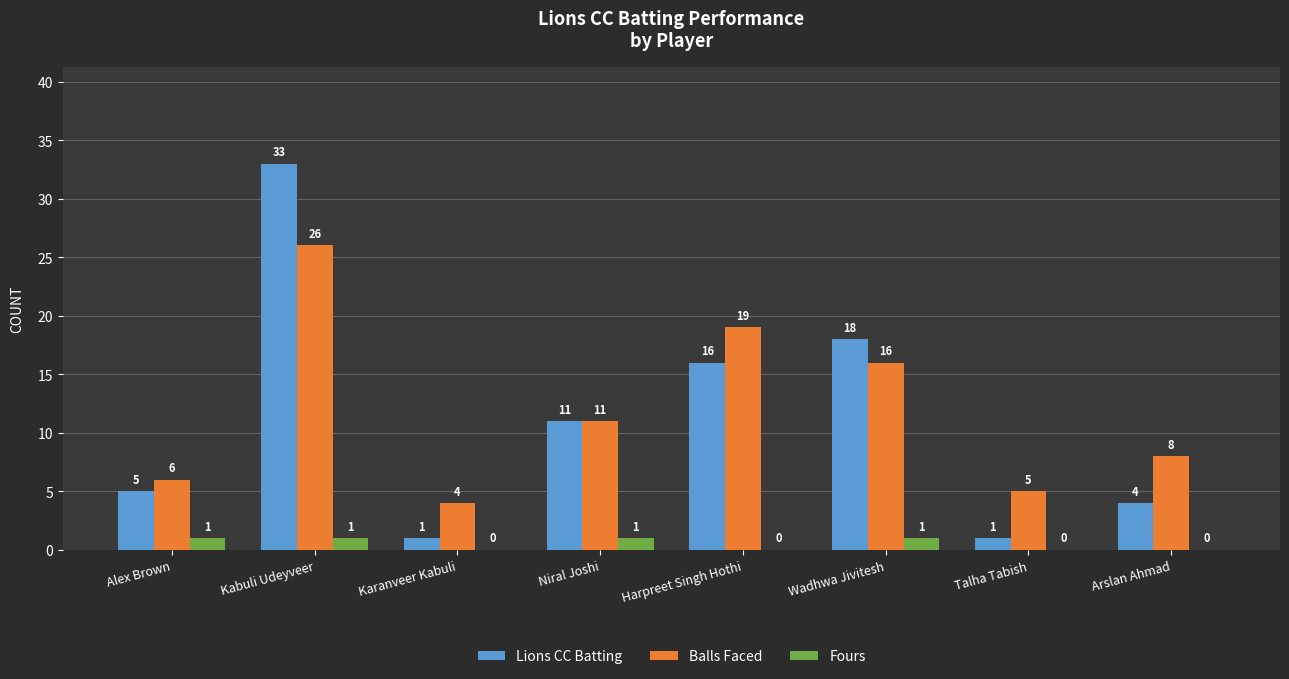

The value of Lions CC Batting at Arslan Ahmad is 6. True or false?

False